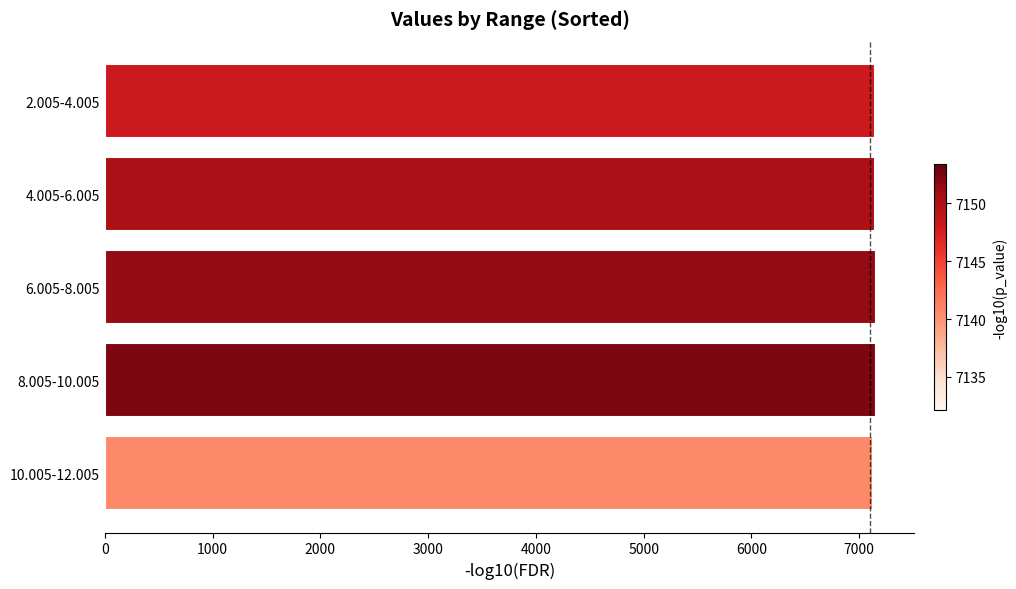

How many data points are less than 7149?

2